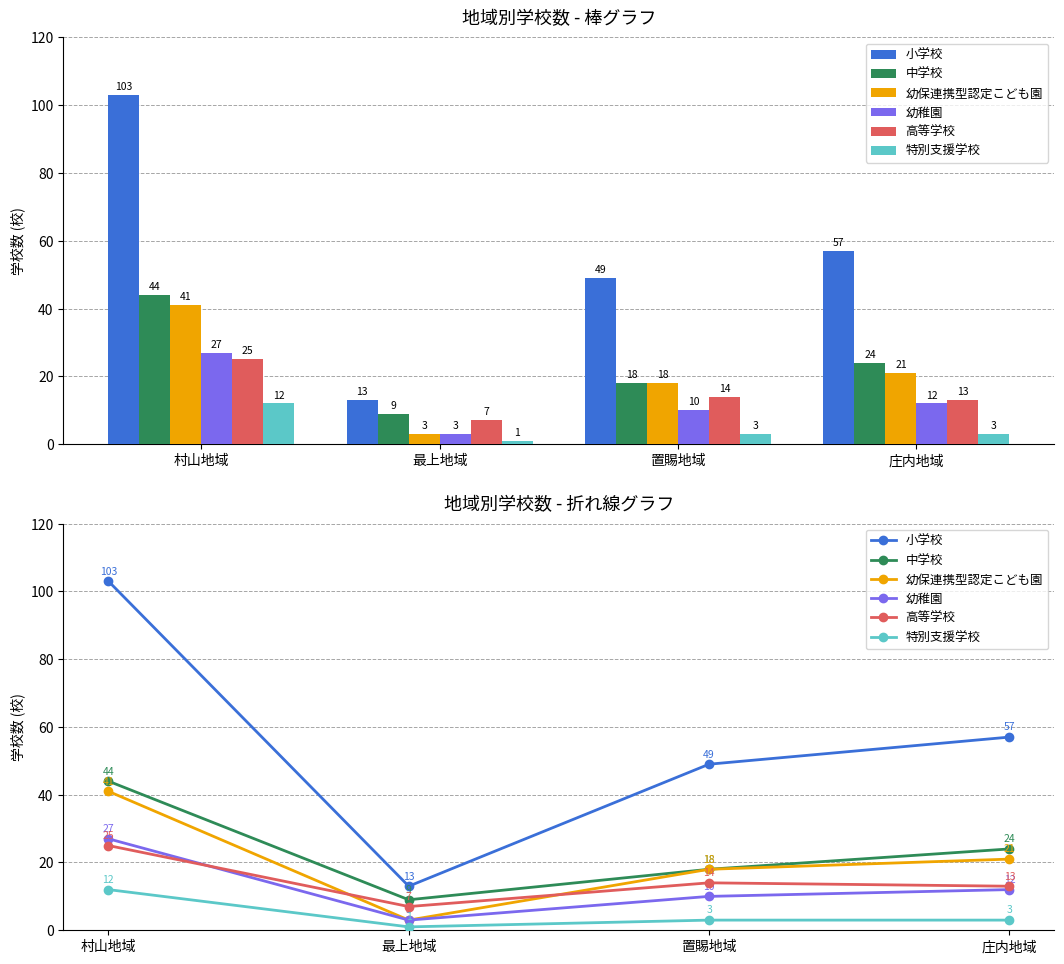

What position from the left is 置賜地域?

3